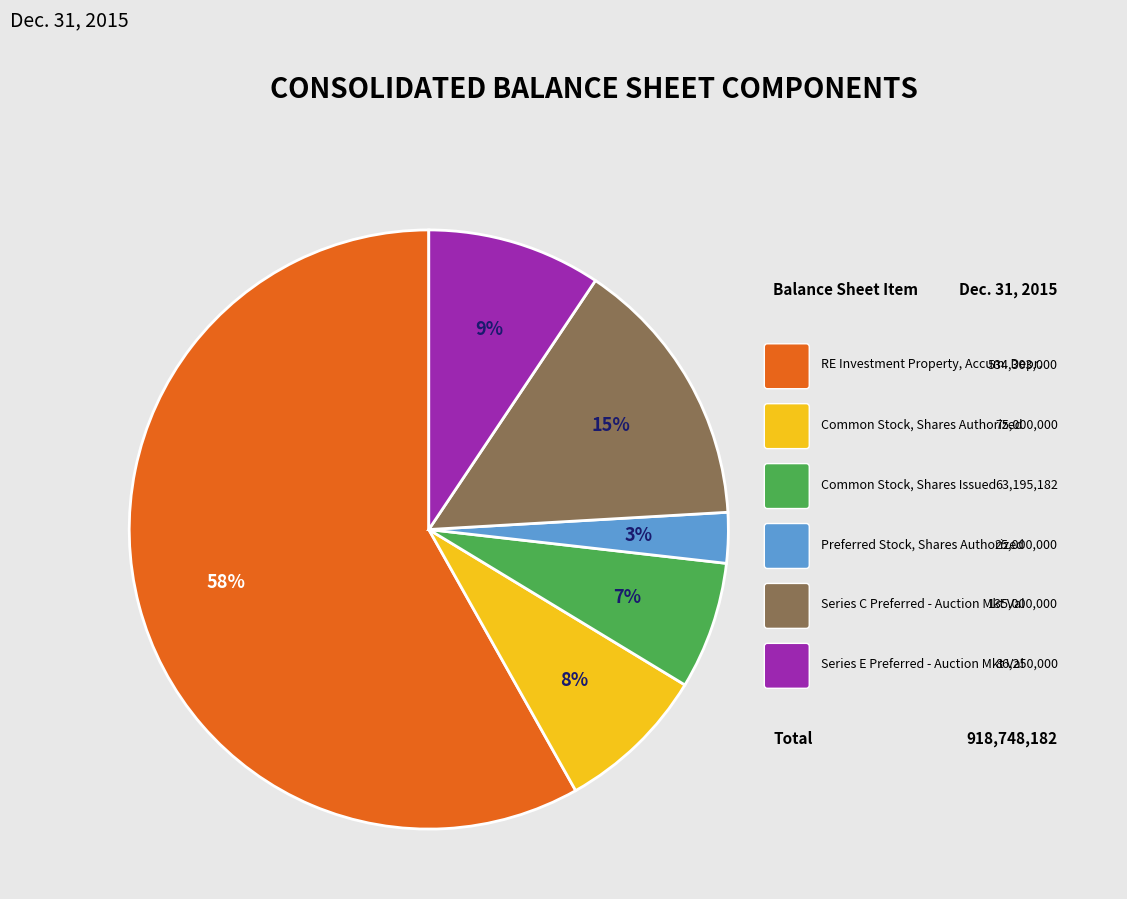

Does any single category account for the majority?

Yes